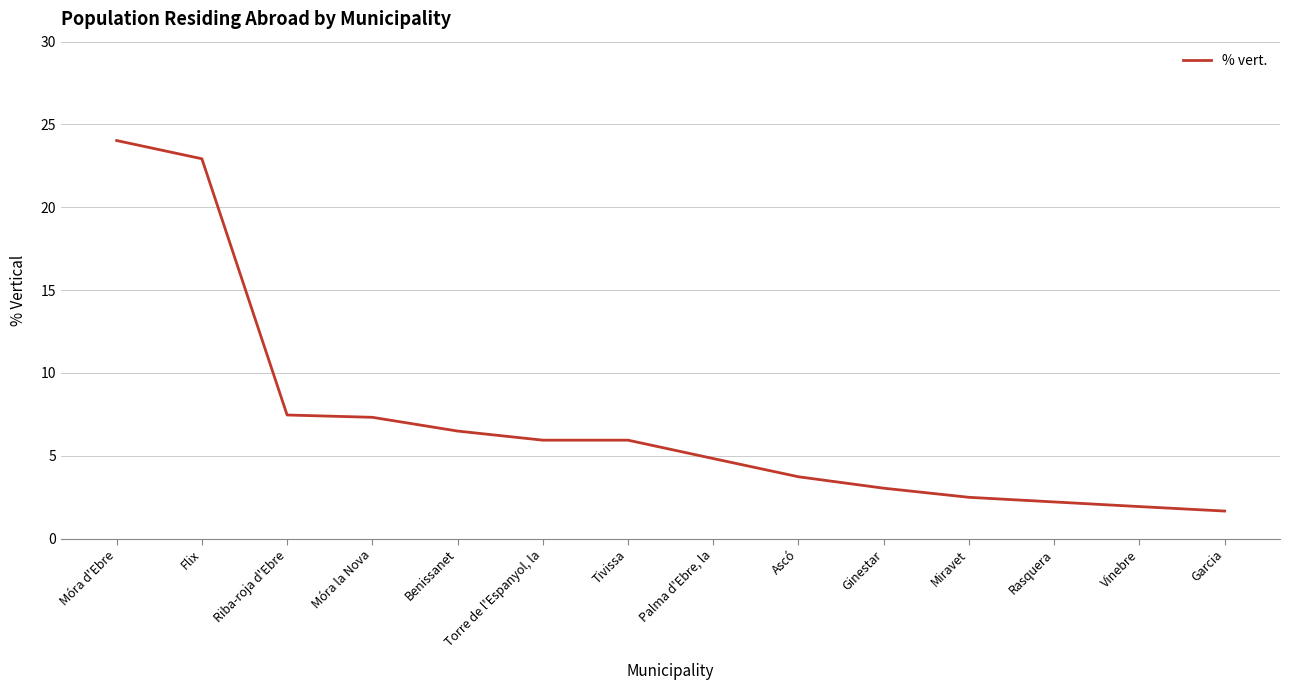

The value at Móra d'Ebre is 15.2. True or false?

False